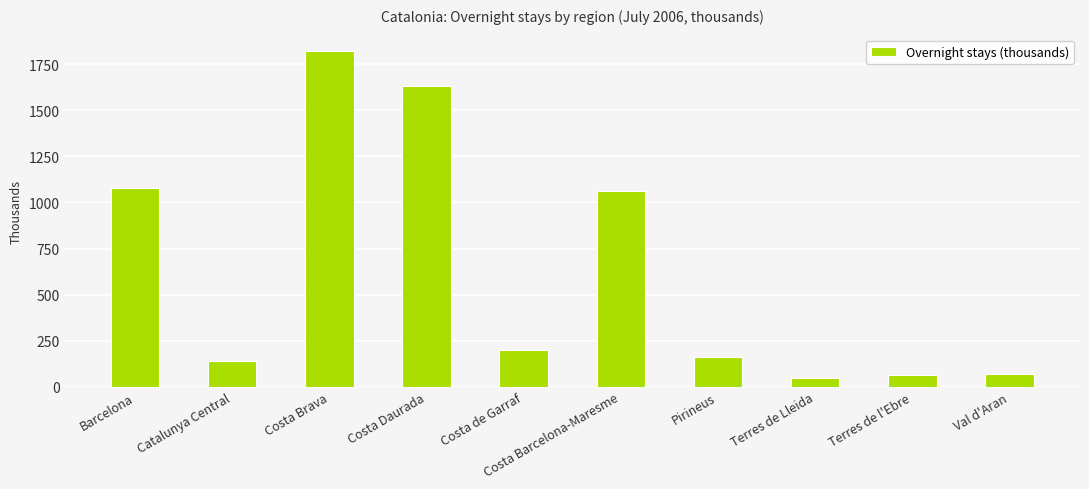

What is the difference between the values at Val d'Aran and Barcelona?

1007.6